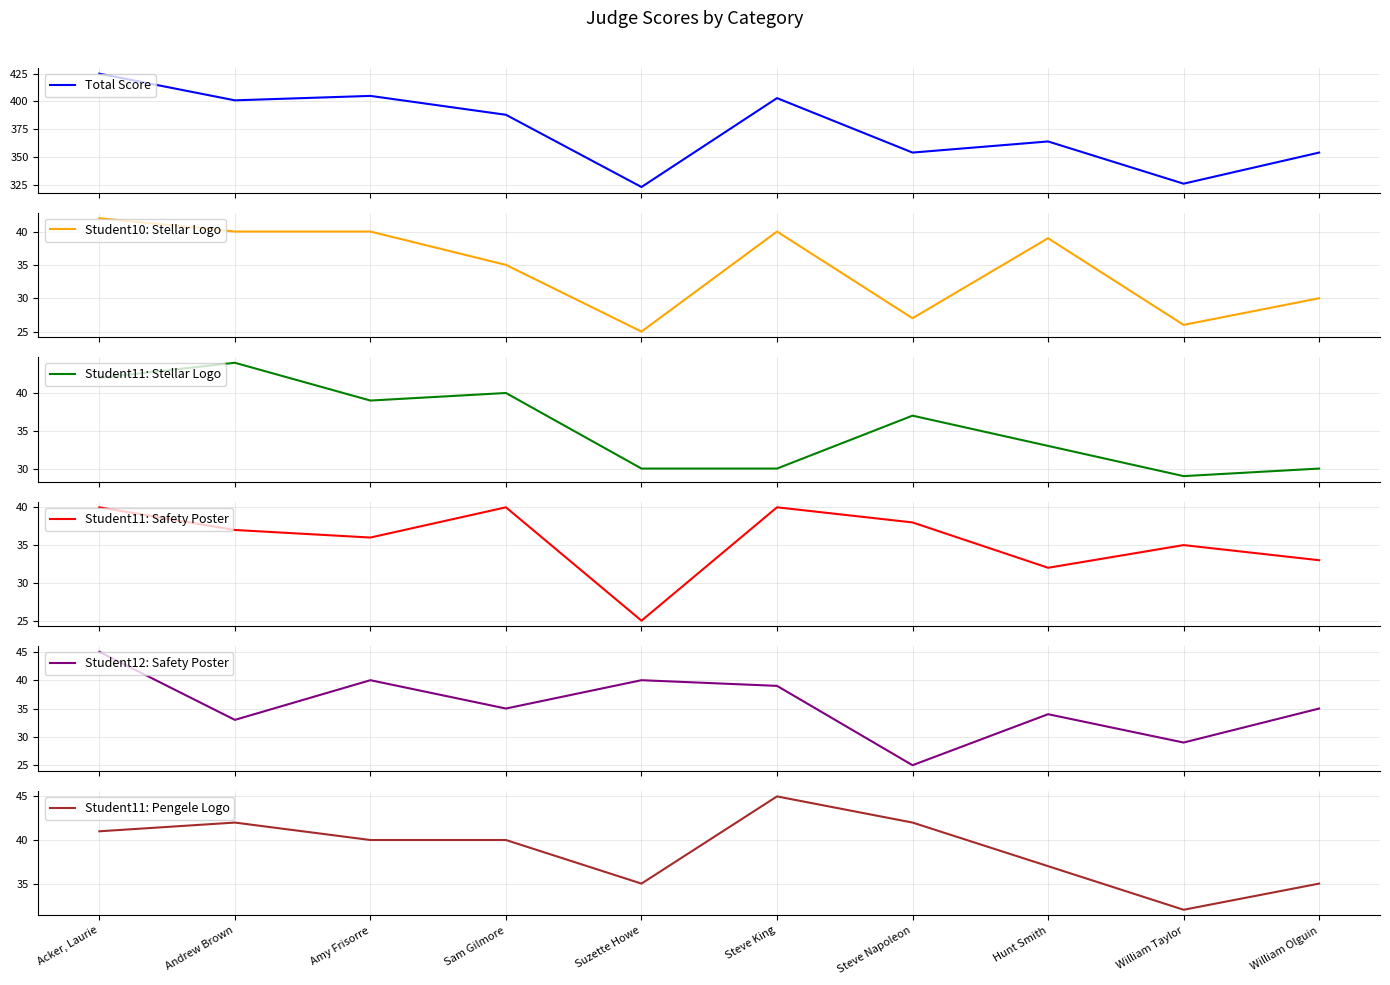

What value does the Student11: Safety Poster series have at Andrew Brown, to the nearest 5?

35